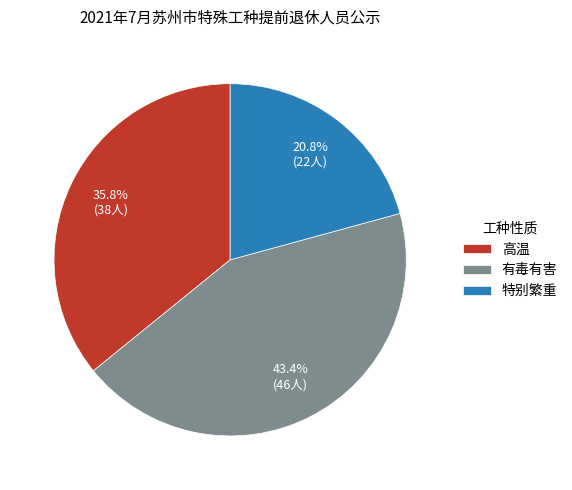

Which slice is the smallest?

特别繁重